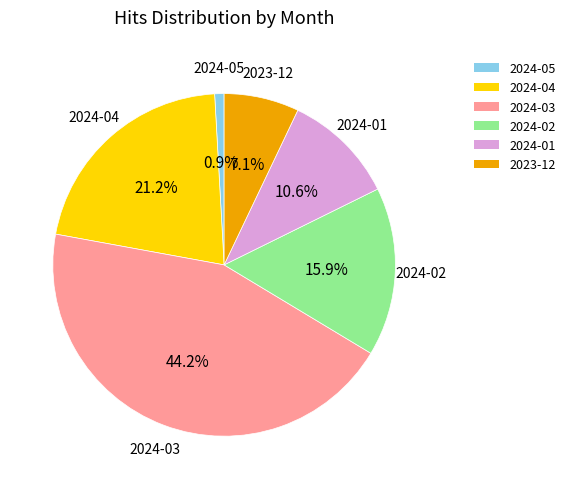

What is the smallest slice in the pie chart?

2024-05